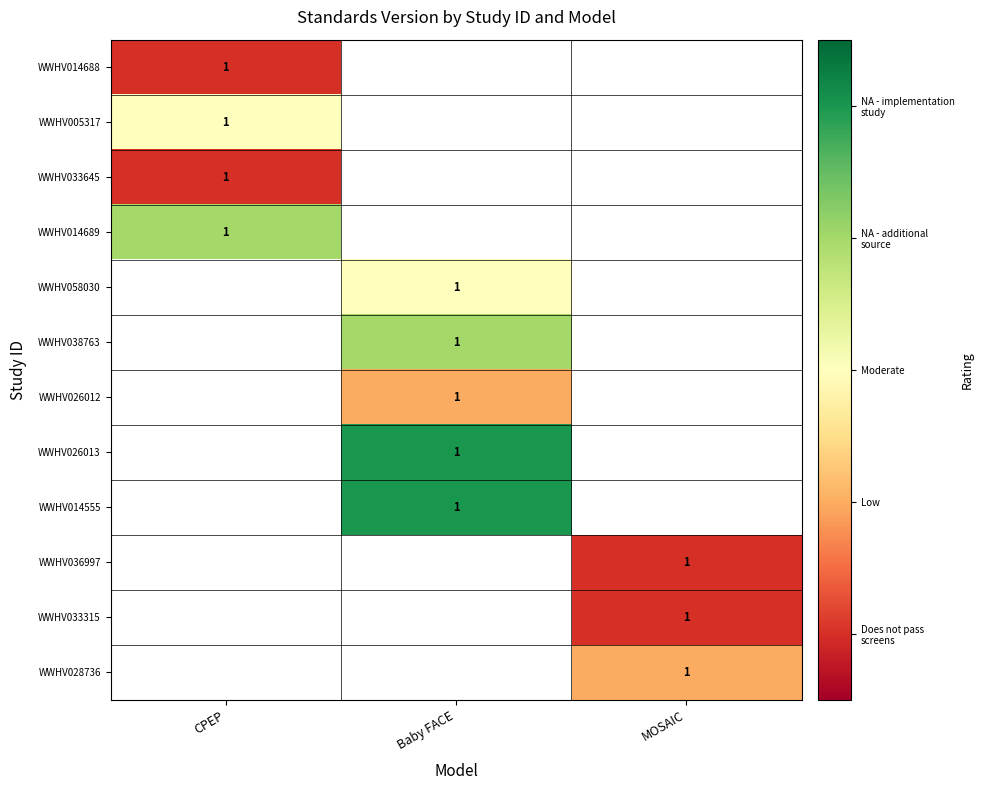

True or false: WWHV028736 has a value of 1 at MOSAIC.

True